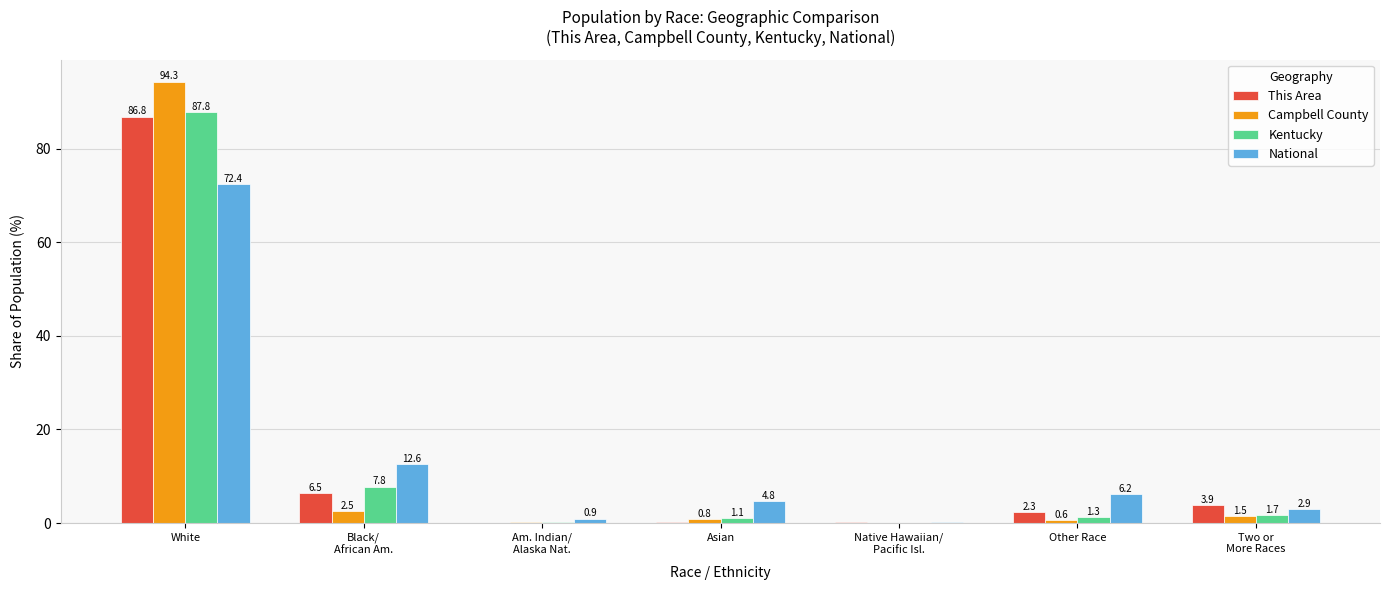

Which category has the highest value across all series?

White